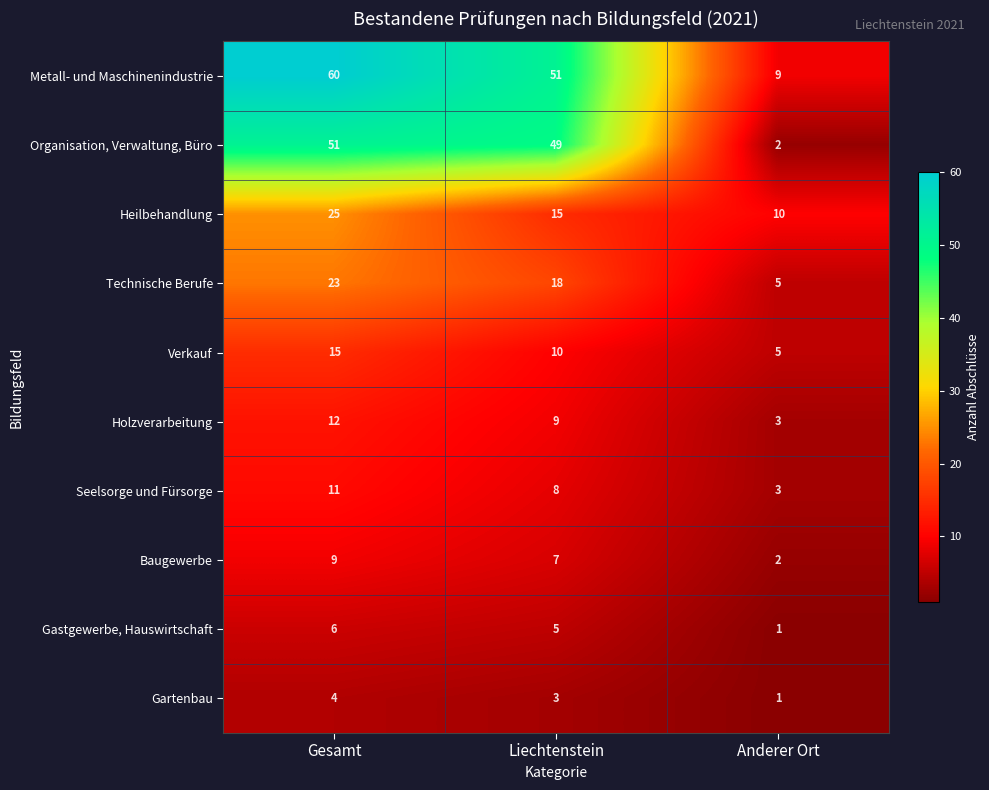

Where does the Holzverarbeitung series first go above 9?

Gesamt